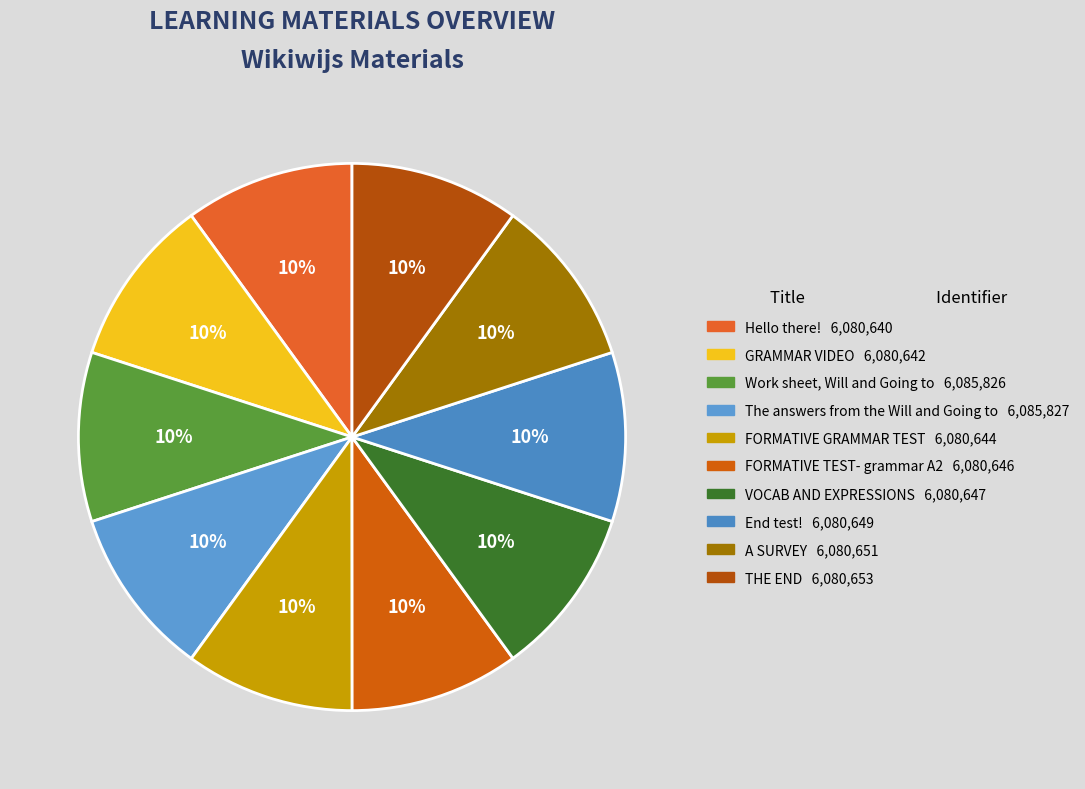

What percentage is NOT represented by Work sheet, Will and Going to?

90.0%